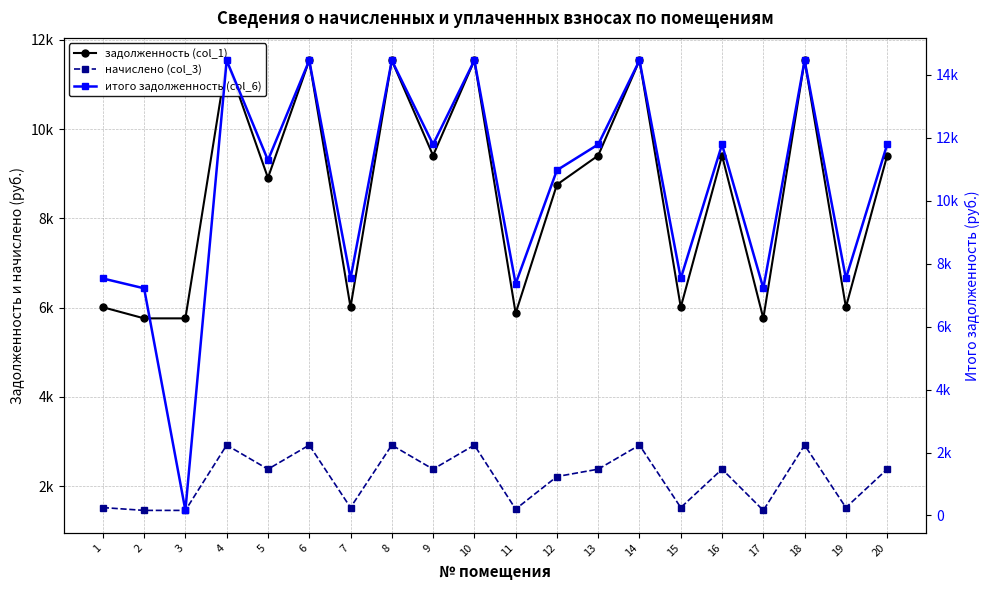

At which label does начислено (col_3) reach its minimum?

2